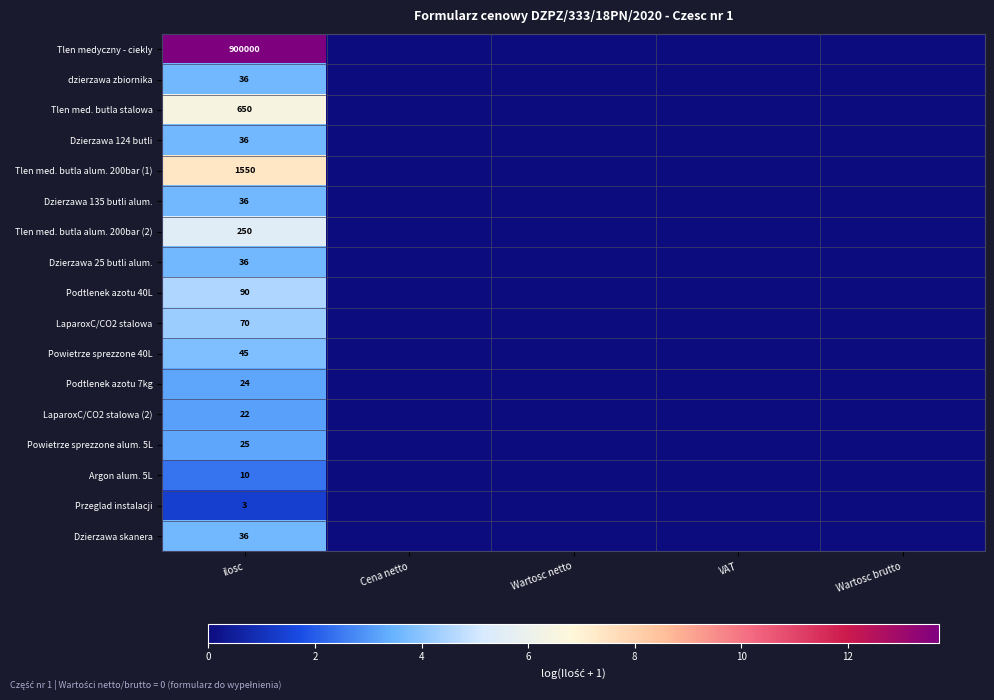

At how many categories does at least one series exceed 8?

1